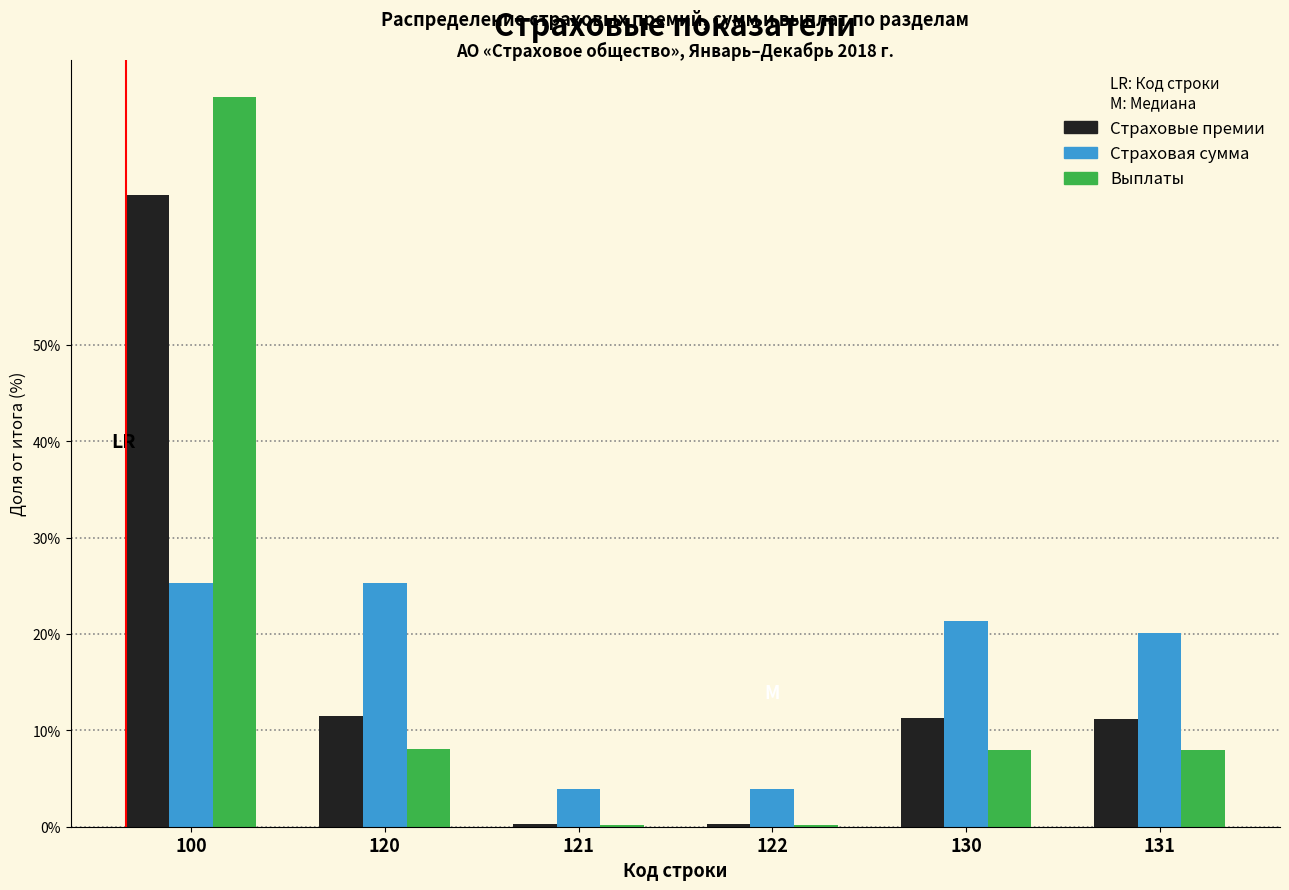

The Страховые премии series shows 65.6 at 100. True or false?

True